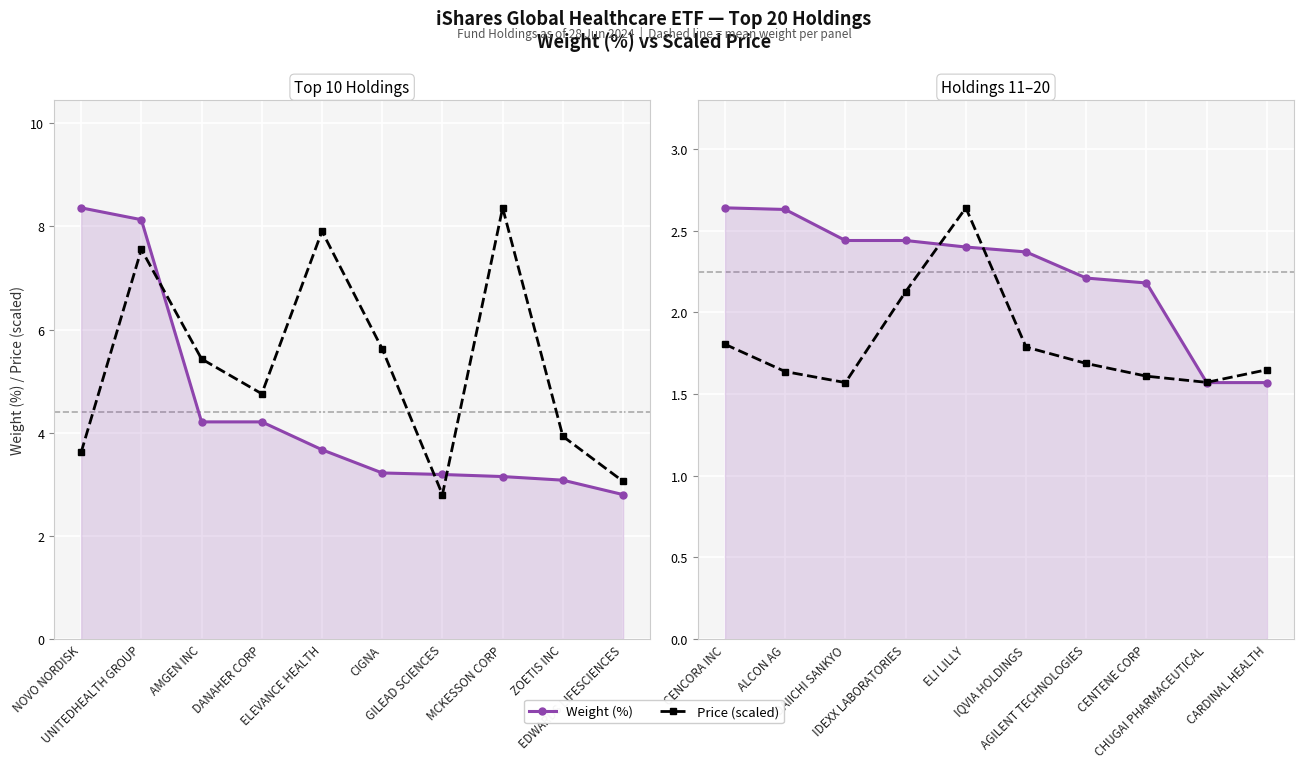

Is the value of Price (scaled) at ALCON AG greater than the value of Weight (%) at ALCON AG?

No